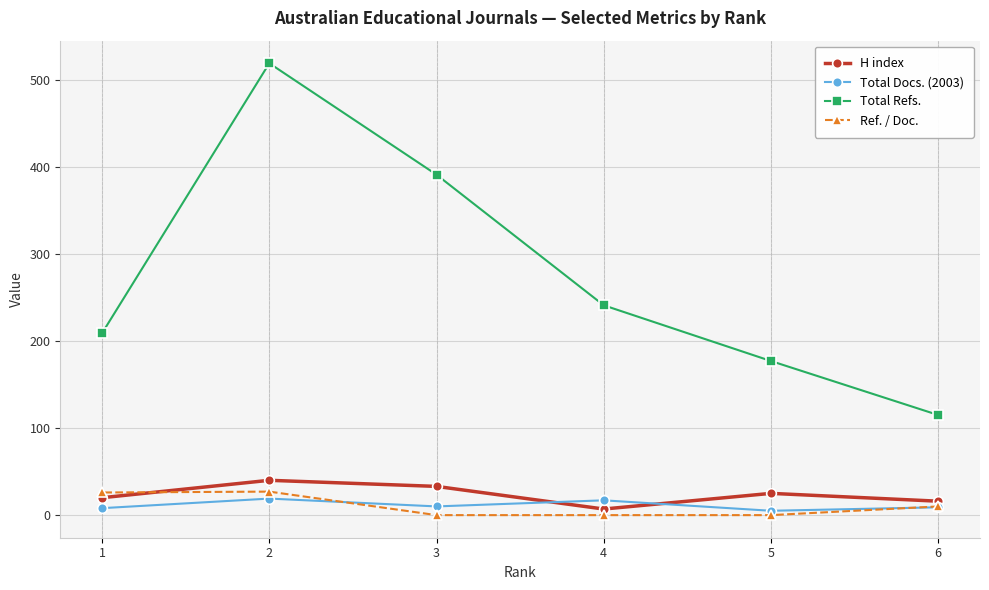

How many interior local valleys does the H index series have?

1